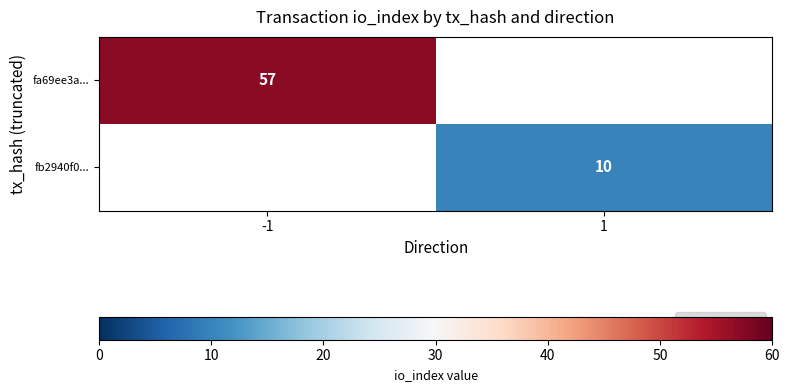

True or false: fa69ee3a... has a value of 12 at -1.

False